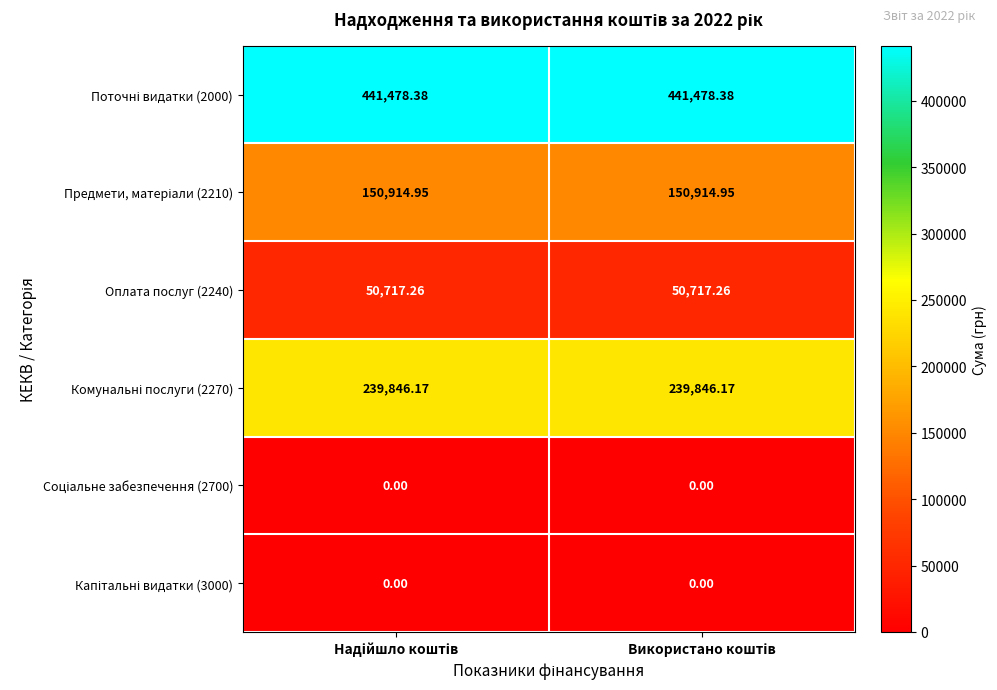

Which label corresponds to the largest value in the chart?

Надійшло коштів